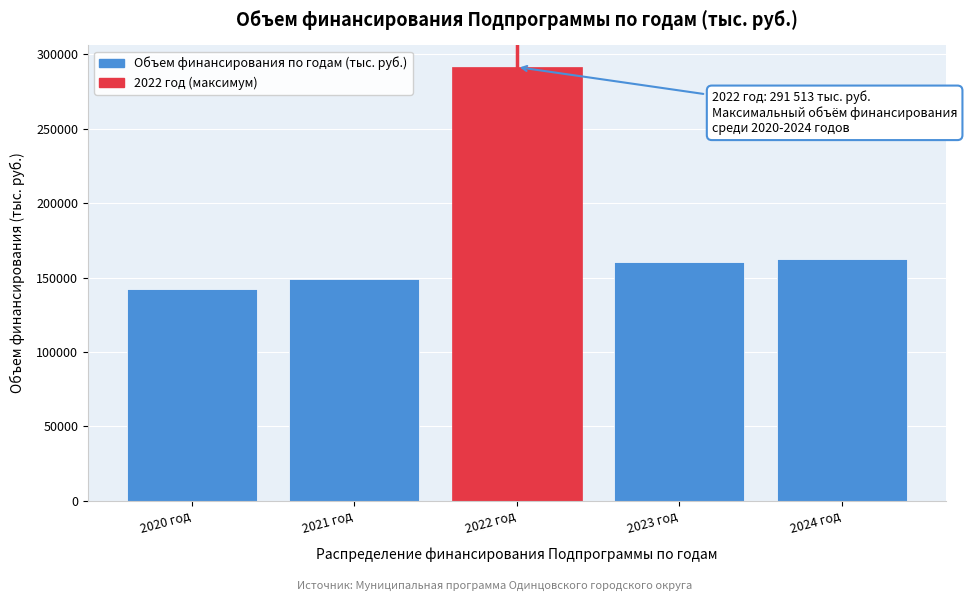

Reading left to right, extract all data points from this chart.

142103.3	149279.4	291513.4	160529.2	162529.2